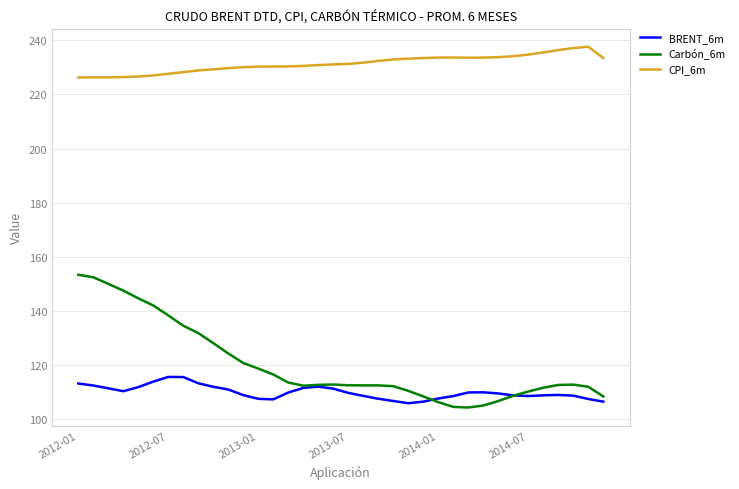

What is the minimum value for Carbón_6m?

104.3